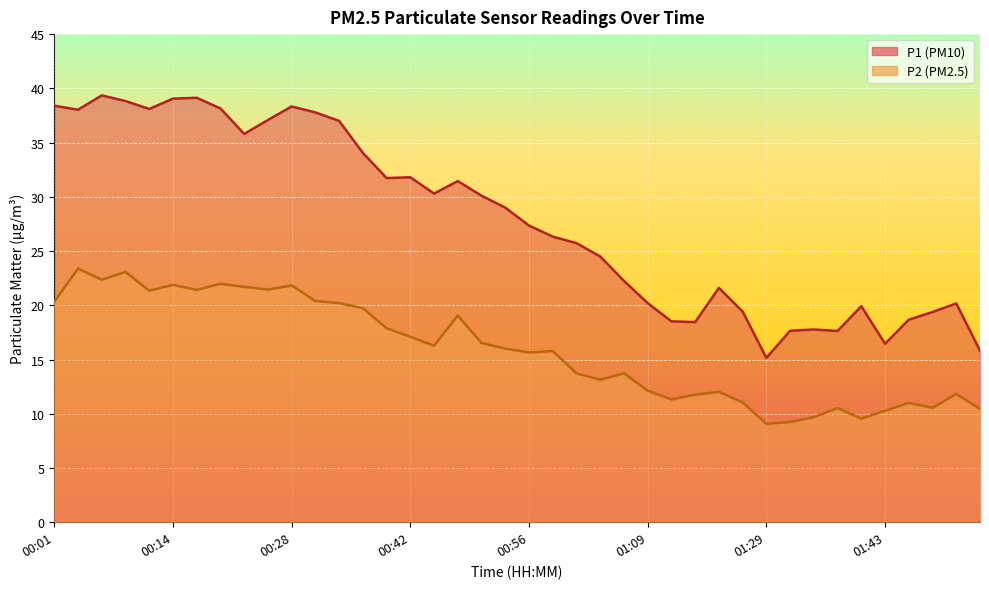

The P1 series shows 21.6 at 01:17. True or false?

True